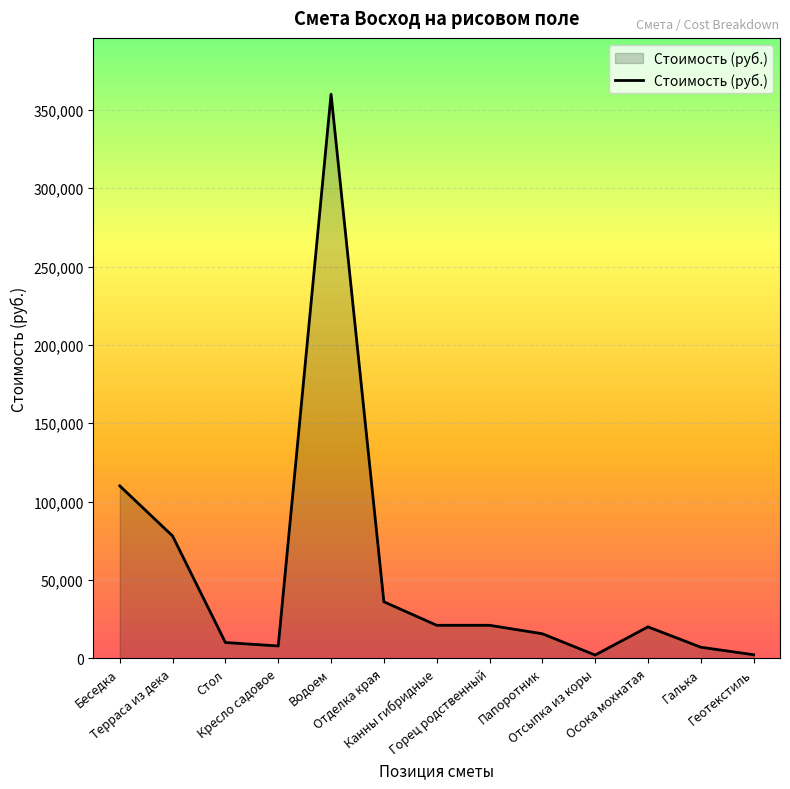

What is the difference between the maximum and minimum values?

358000